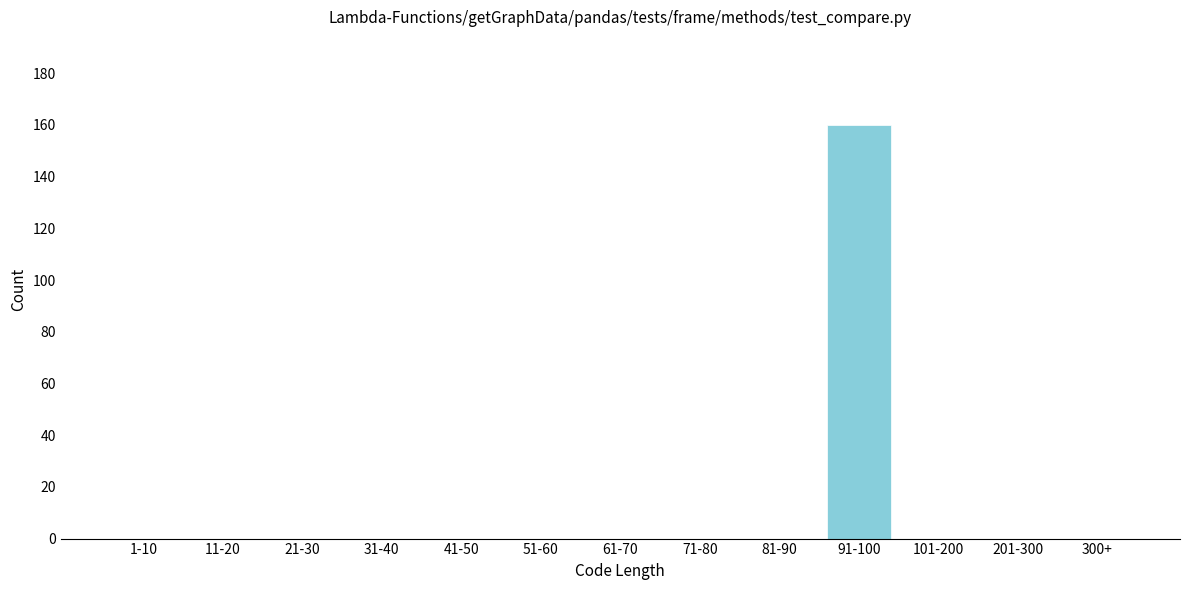

Reading left to right, what are all the values shown in this chart?

1-10=0	11-20=0	21-30=0	31-40=0	41-50=0	51-60=0	61-70=0	71-80=0	81-90=0	91-100=160	101-200=0	201-300=0	300+=0